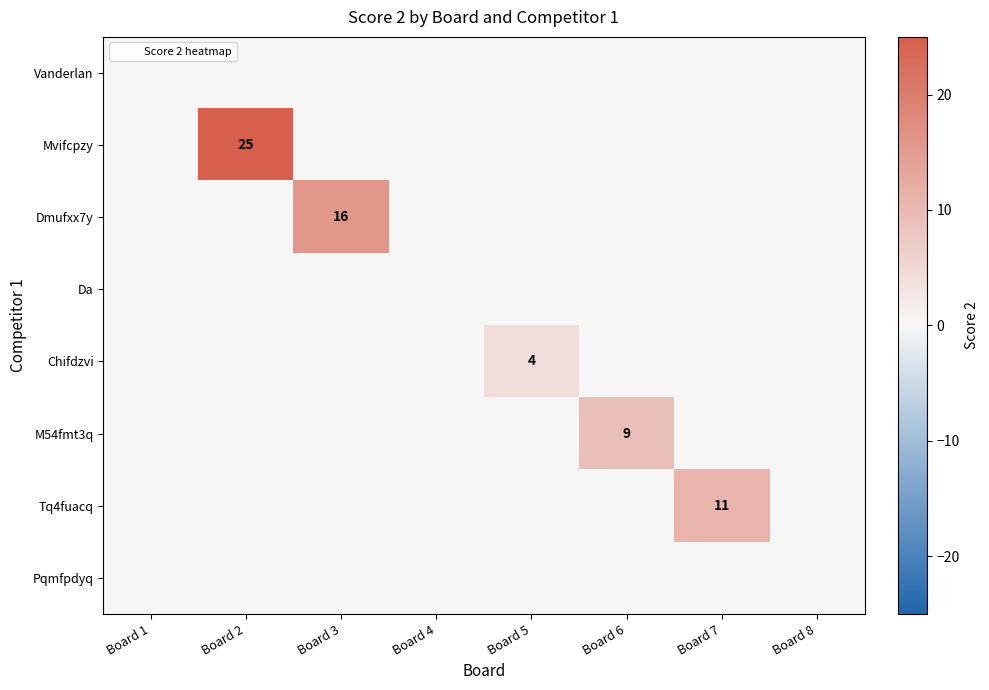

The Da series shows 0 at Board 7. True or false?

True